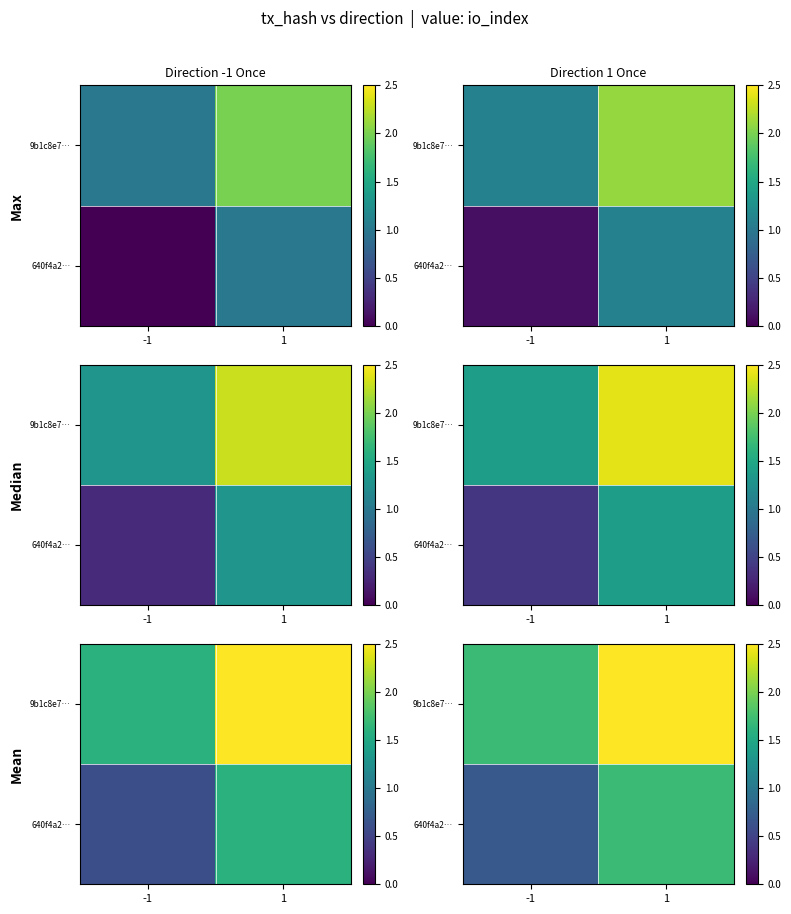

At which label does 9b1c8e7… reach its peak?

1